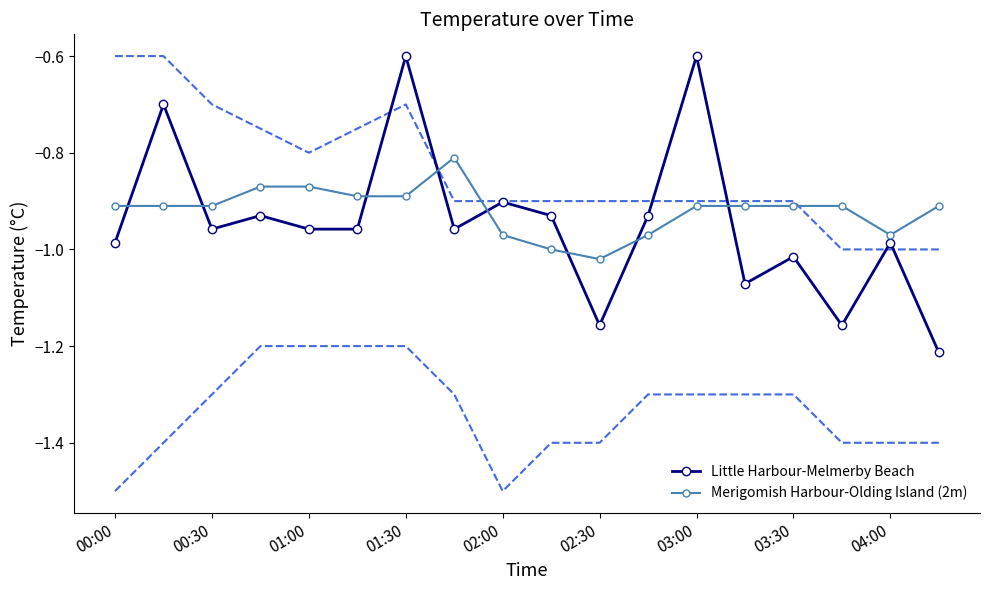

What are all the series names shown in the legend?

Little Harbour-Melmerby Beach, Merigomish Harbour-Olding Island (2m)